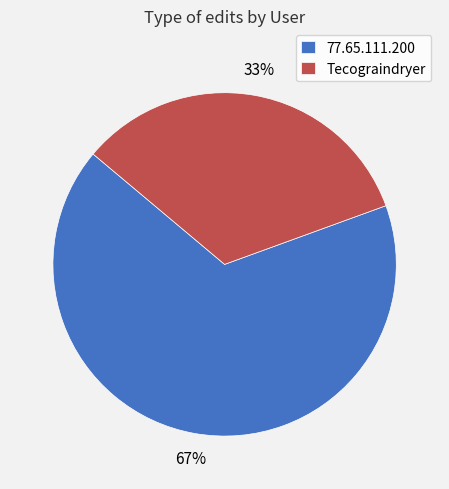

Is the sum of Tecograindryer and 77.65.111.200 greater than half?

Yes